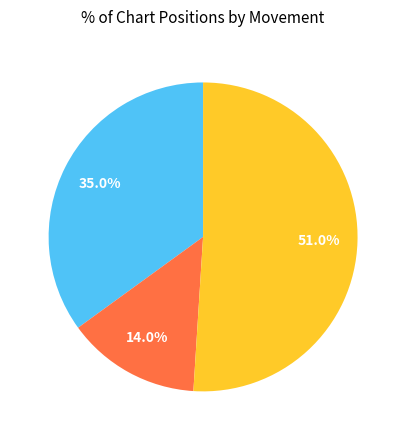

Is there a majority slice in this chart?

Yes